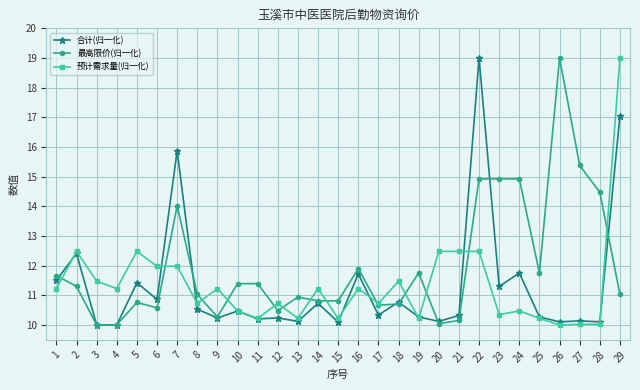

What is the value of the 预计需求量(归一化) point at the 27th from the left?

10.0